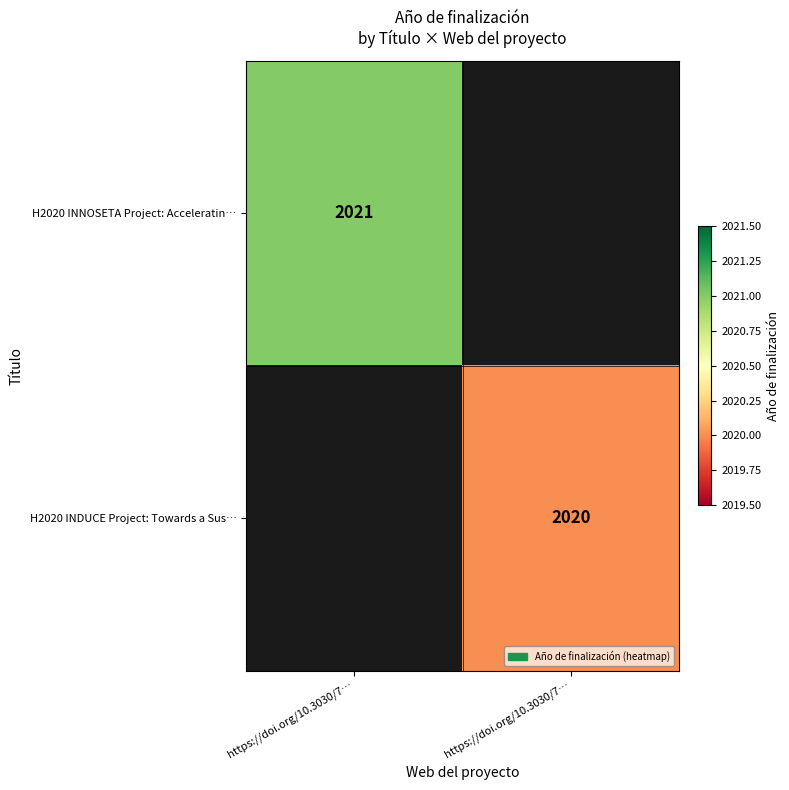

Between https://doi.org/10.3030/7… and https://doi.org/10.3030/7…, which is larger?

https://doi.org/10.3030/7…